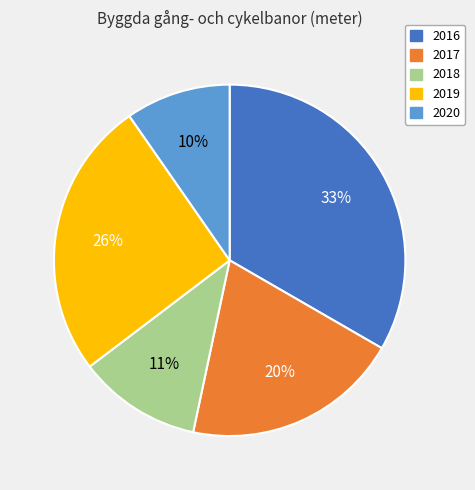

To the nearest percent, what is the average slice percentage?

20%